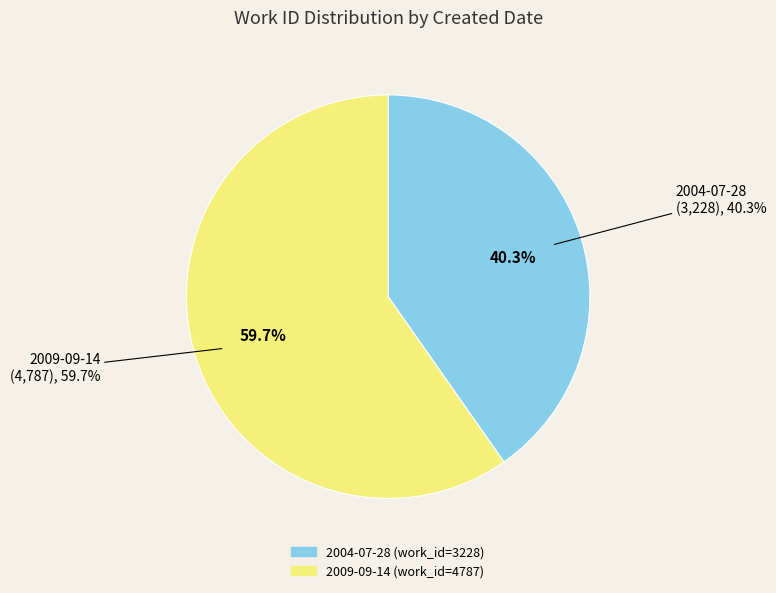

Which slice is the smallest?

2004-07-28